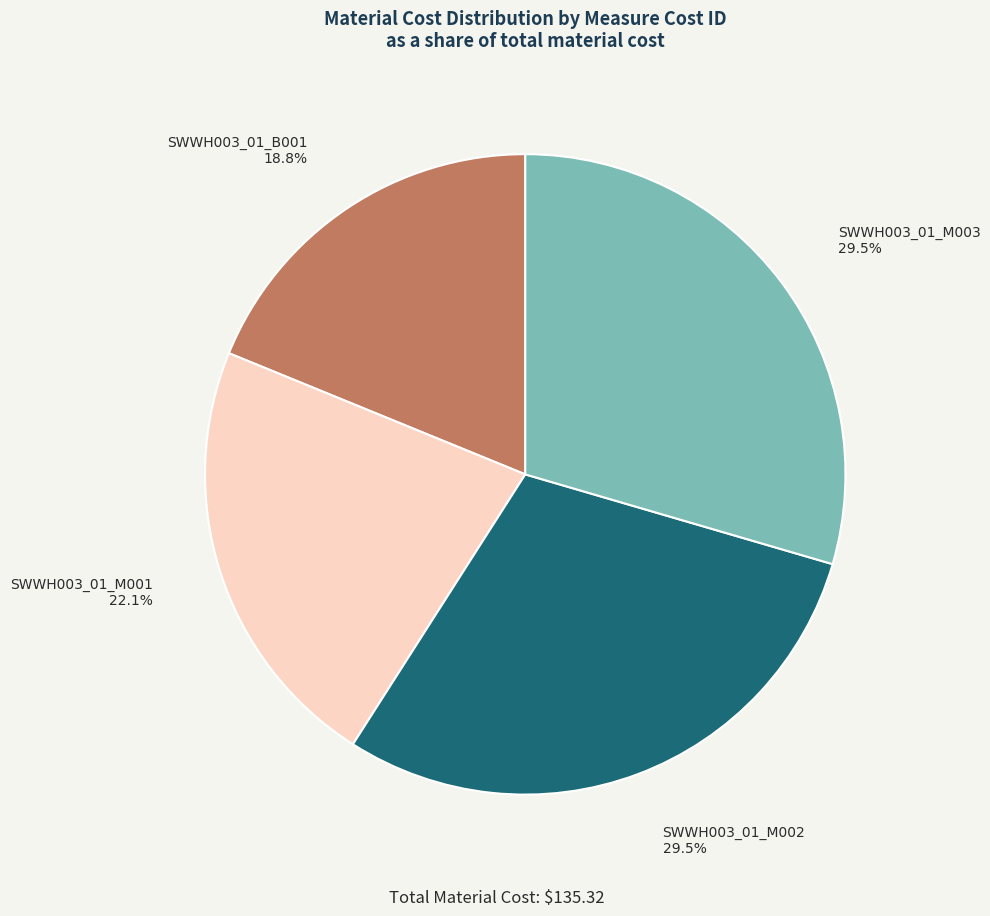

To the nearest percent, what is the difference between the SWWH003_01_M001 and SWWH003_01_B001 slice percentages?

3%